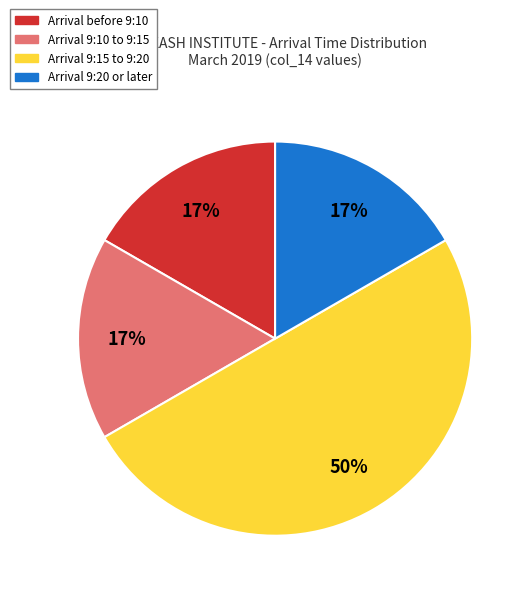

To the nearest percent, what is the average slice percentage?

25%